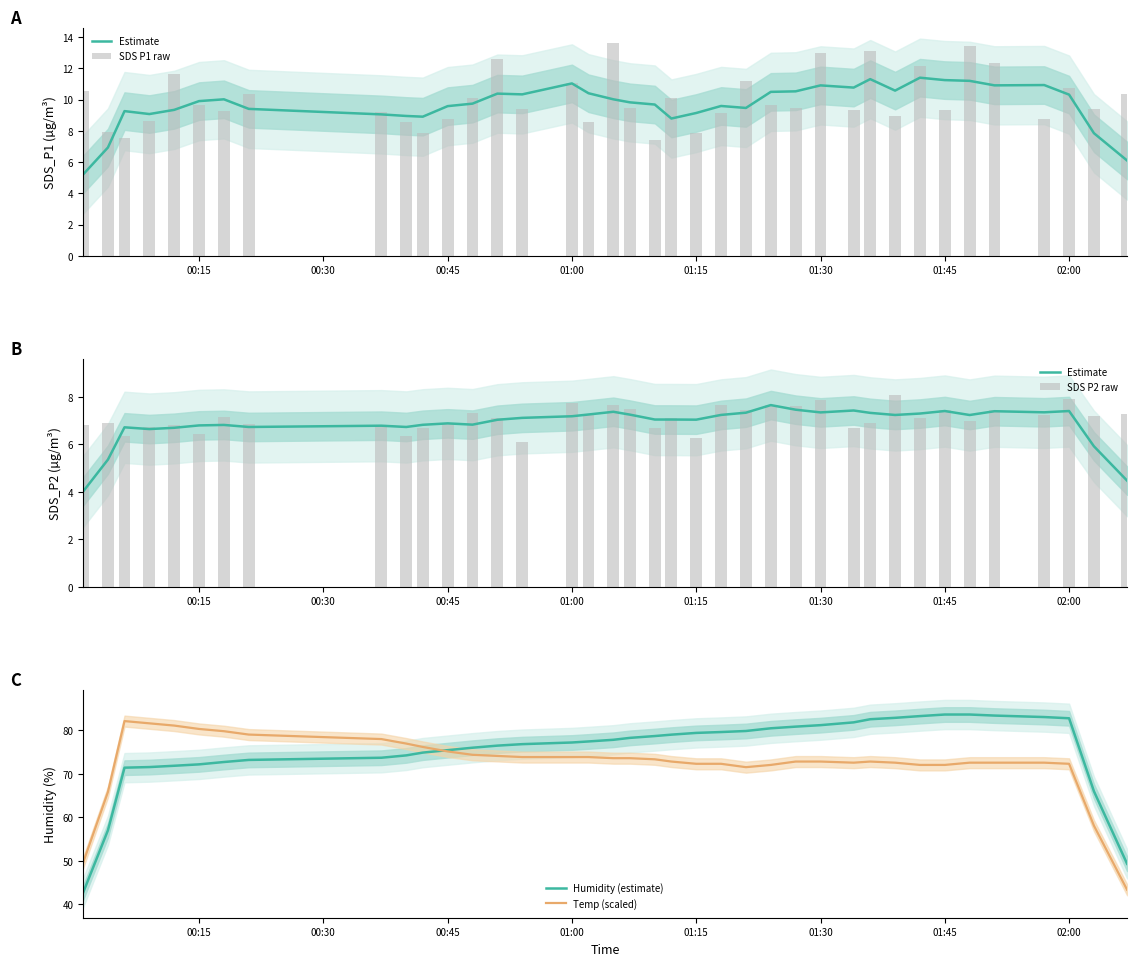

What is the maximum value for Temp (scaled)?

82.1